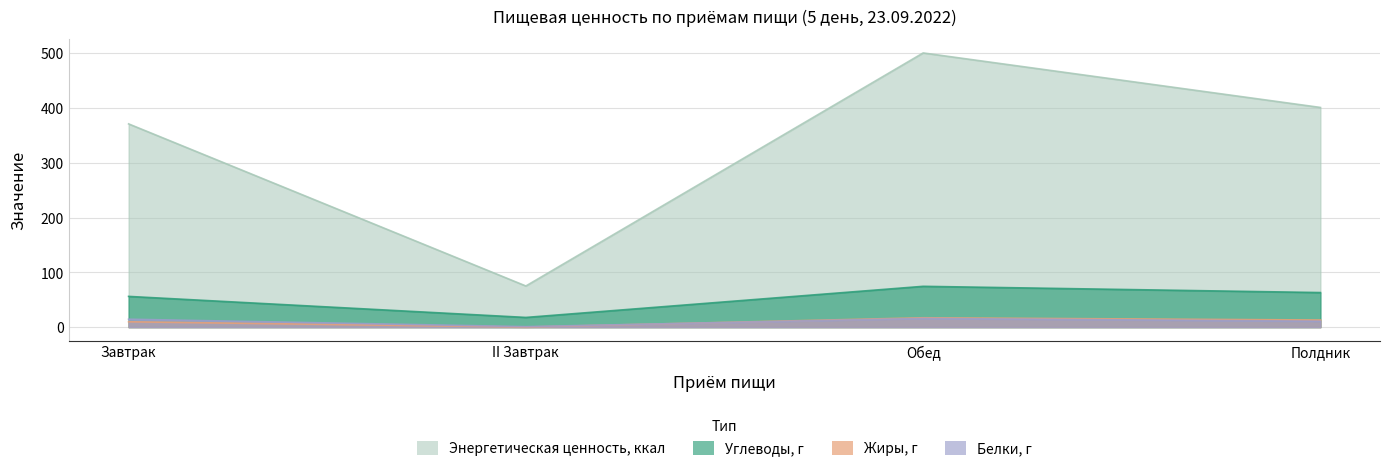

What is the average value of the Энергетическая ценность, ккал series?

336.9